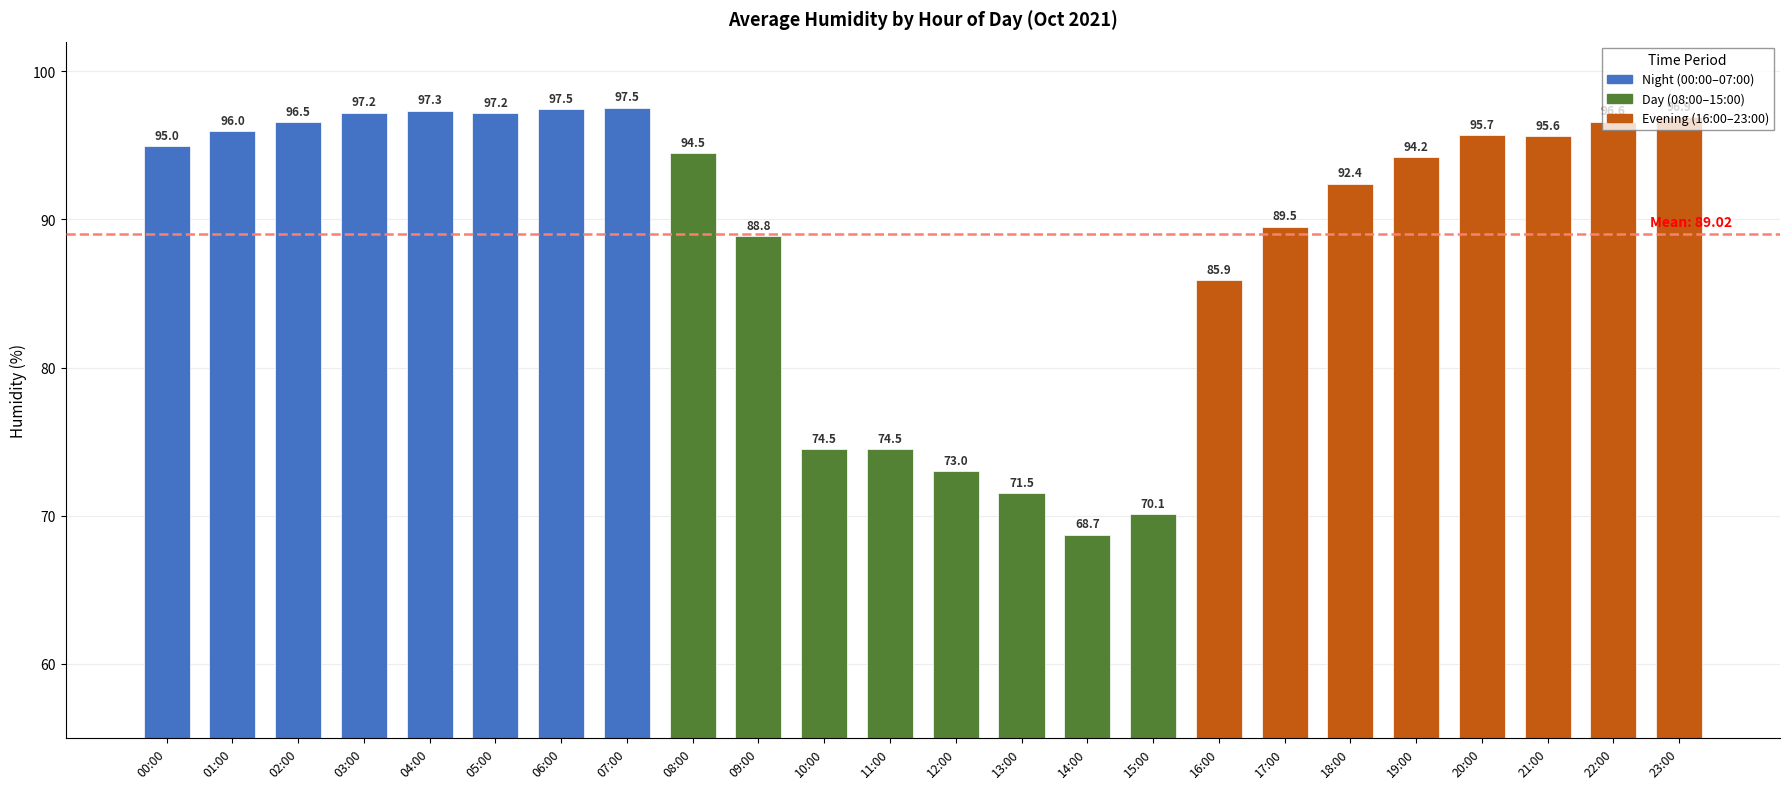

What is the minimum value shown in the chart?

68.7